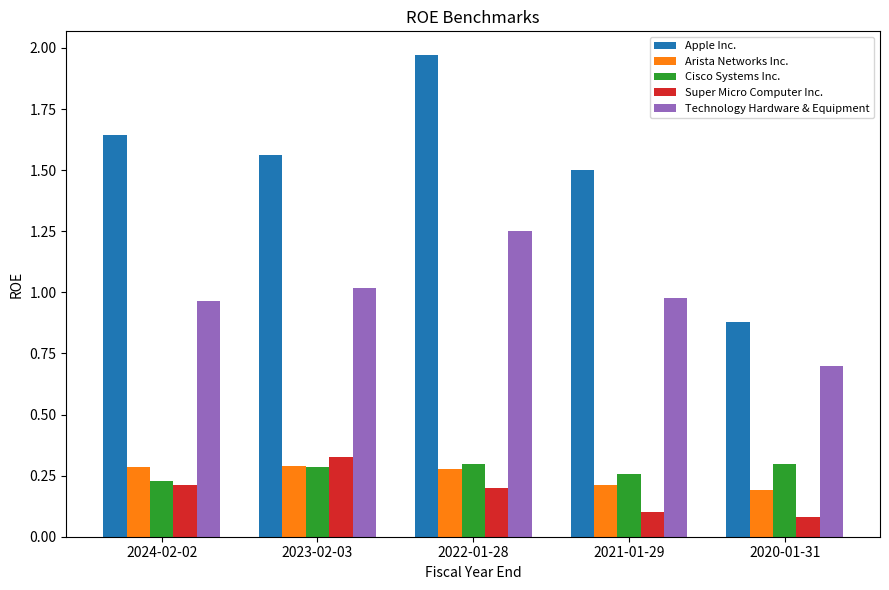

What is the spread (max minus min) of values at 2021-01-29?

1.4